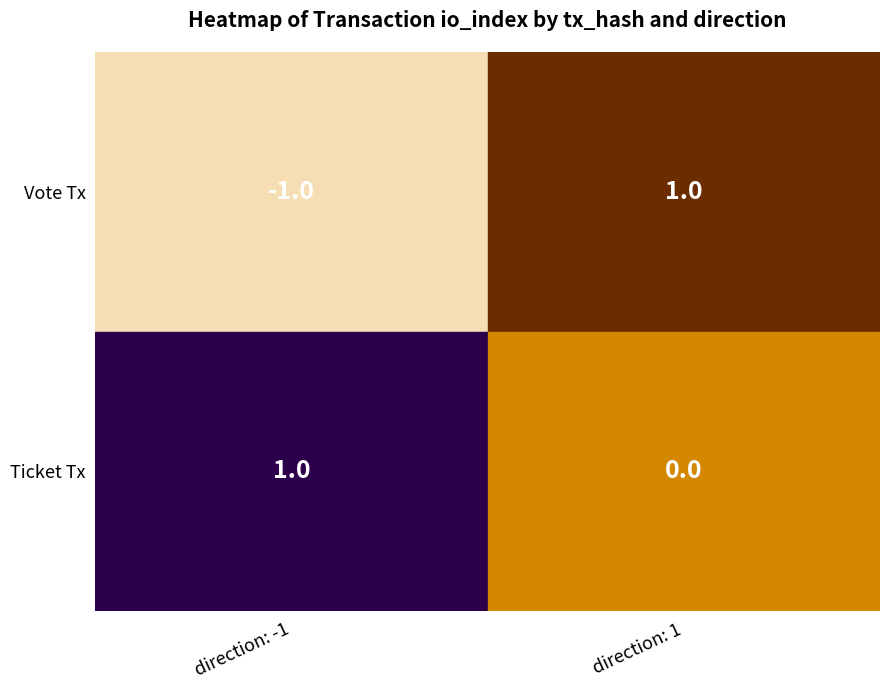

Which has a higher value, 0 or 1?

1